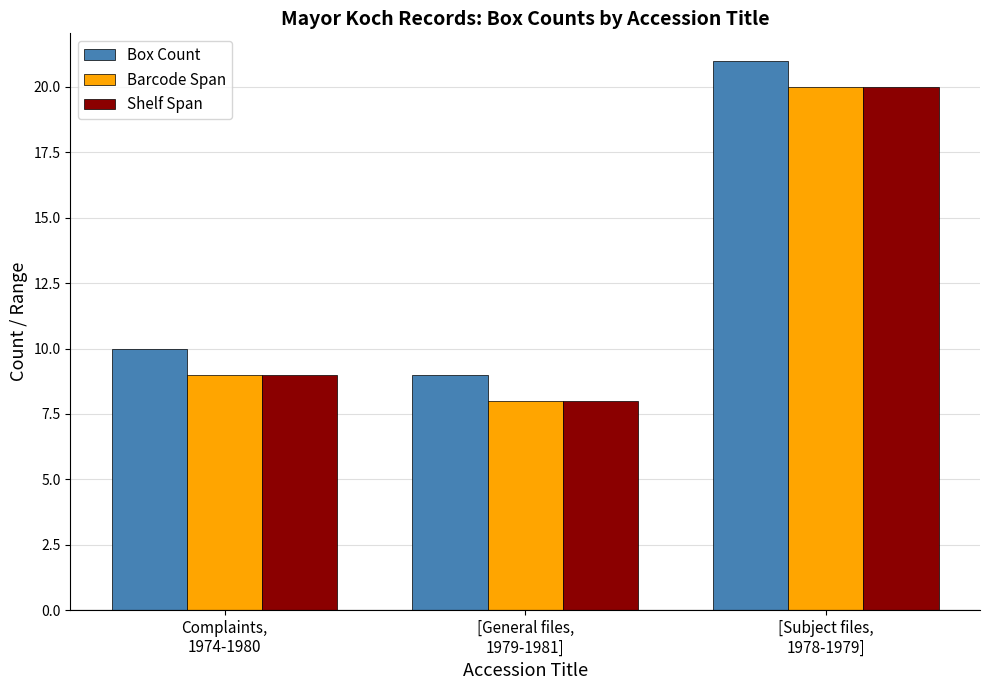

Which series has the largest total across all categories?

Box Count